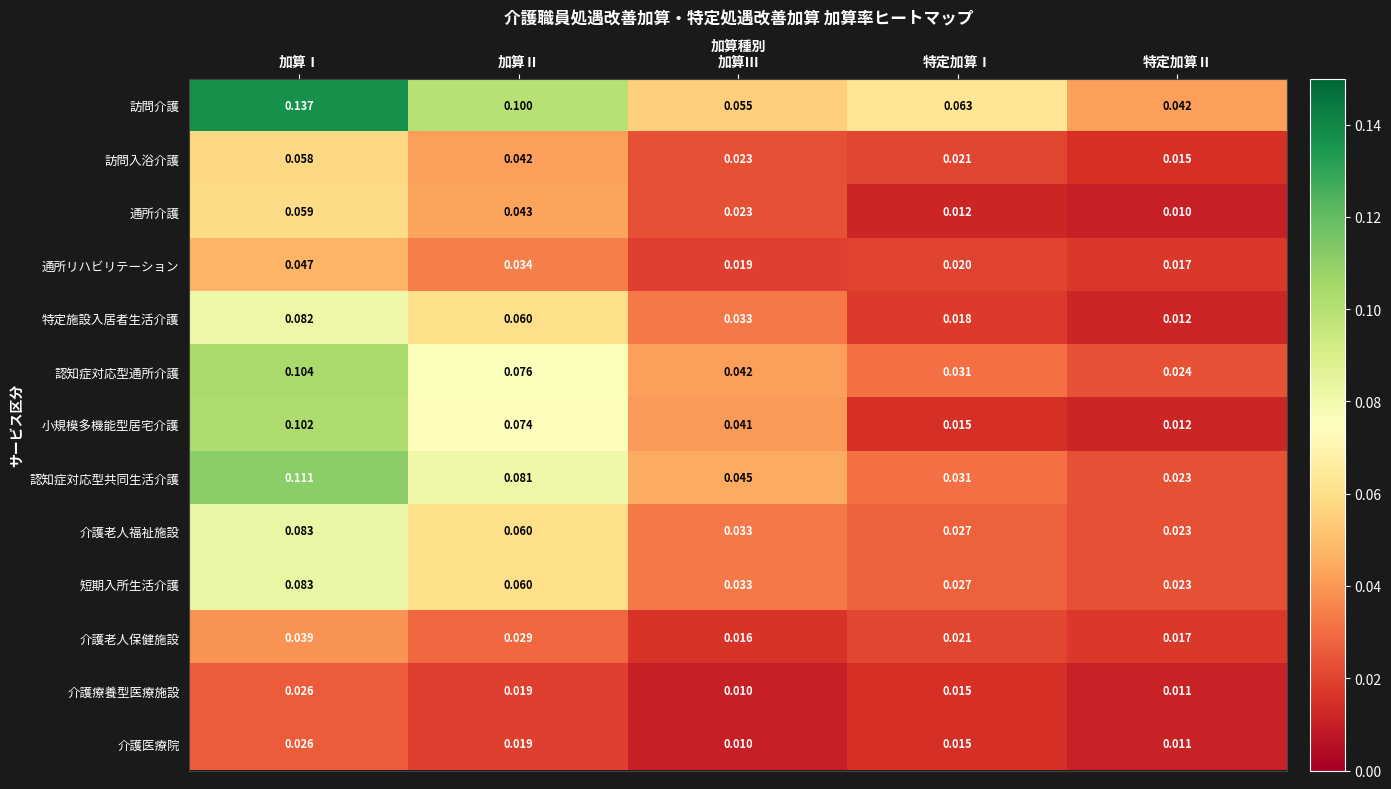

At which category is the sum across all series the highest?

加算Ⅰ